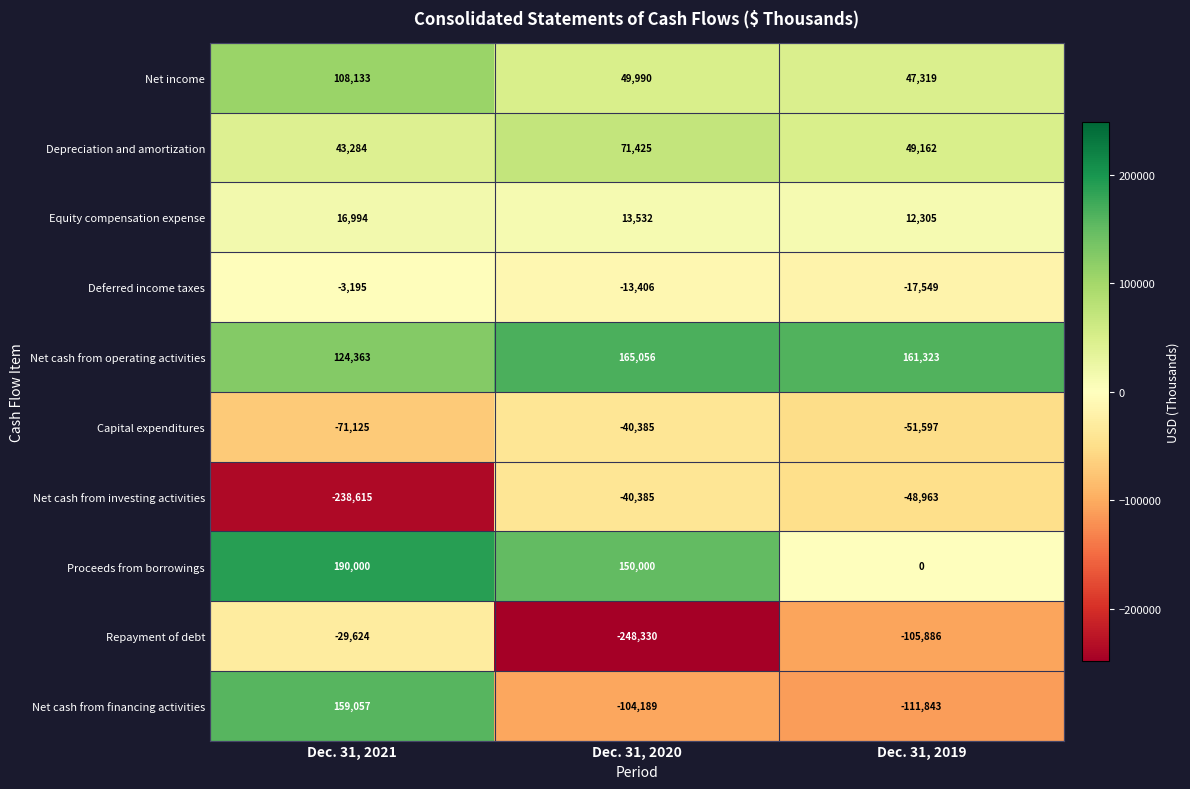

How many data points in Capital expenditures are less than -51597?

1